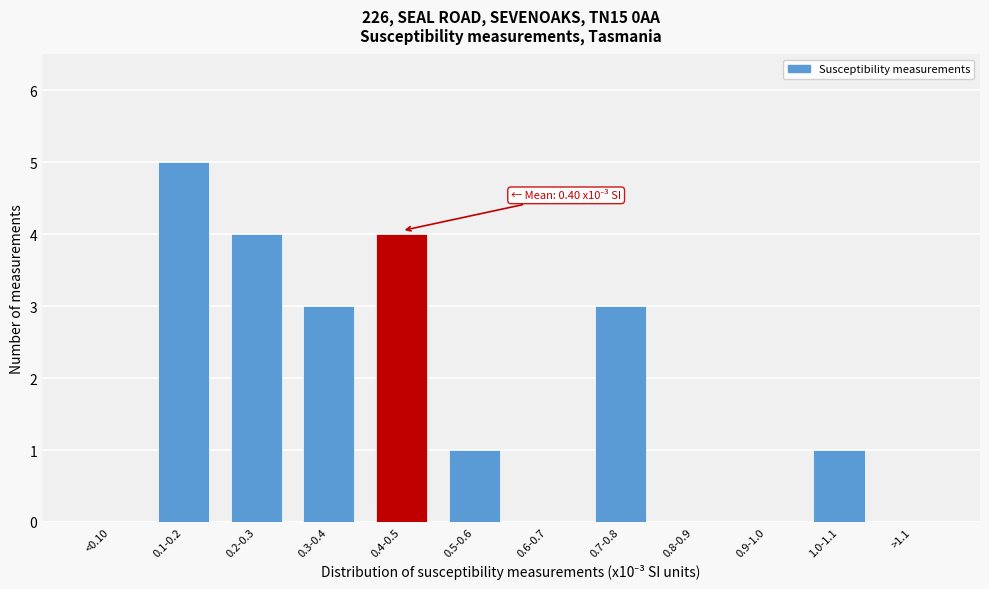

Reading left to right, extract all data points from this chart.

<0.10=0	0.1-0.2=5	0.2-0.3=4	0.3-0.4=3	0.4-0.5=4	0.5-0.6=1	0.6-0.7=0	0.7-0.8=3	0.8-0.9=0	0.9-1.0=0	1.0-1.1=1	>1.1=0